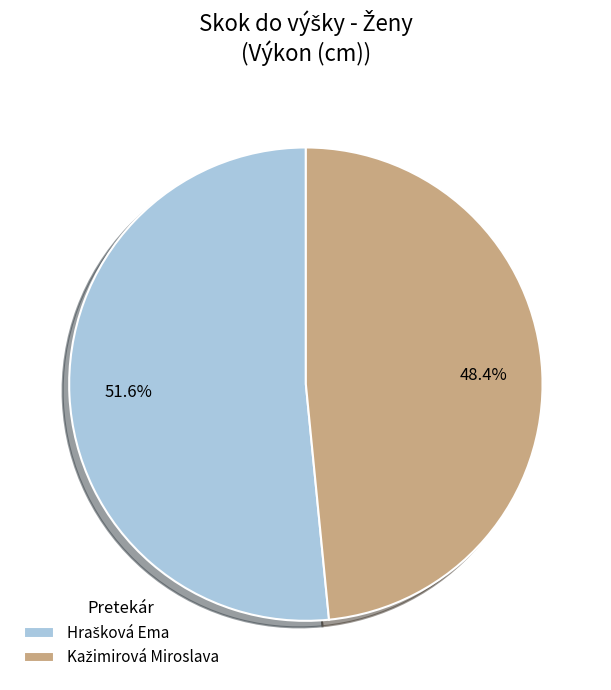

Is there any slice that represents more than half of the pie?

Yes